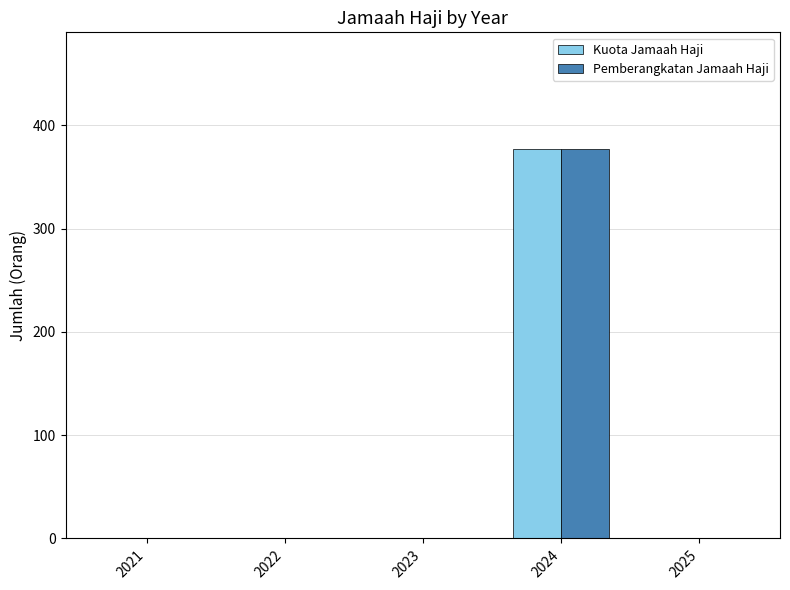

Reading left to right, extract all data points from this chart.

Kuota Jamaah Haji: 0	0	0	377	0
Pemberangkatan Jamaah Haji: 0	0	0	377	0